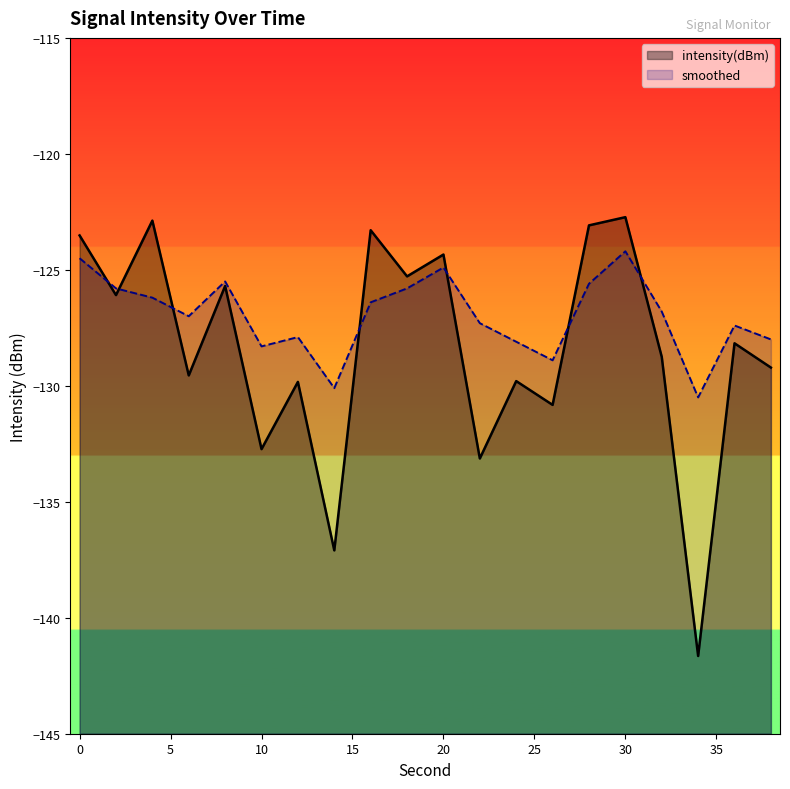

Does the chart have visible grid lines?

No